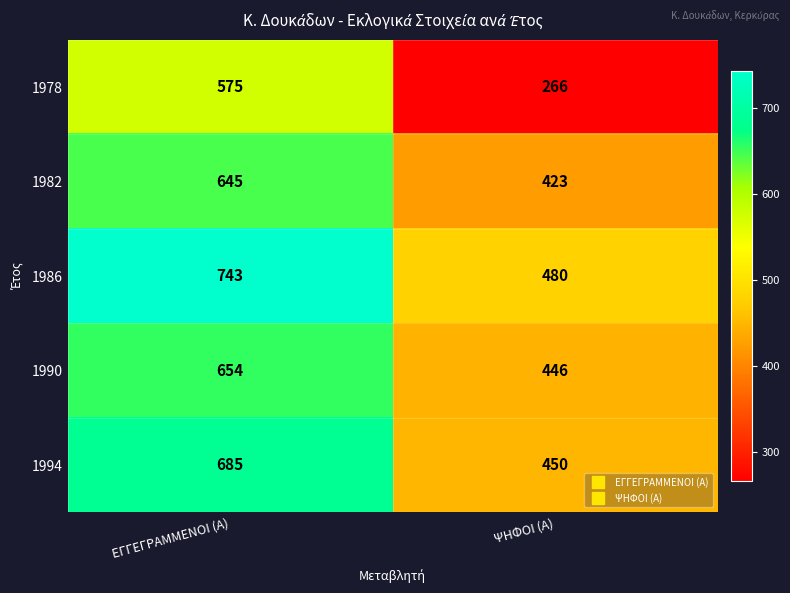

At which label is 1986 closest to 611?

ΨΗΦΟΙ (Α)